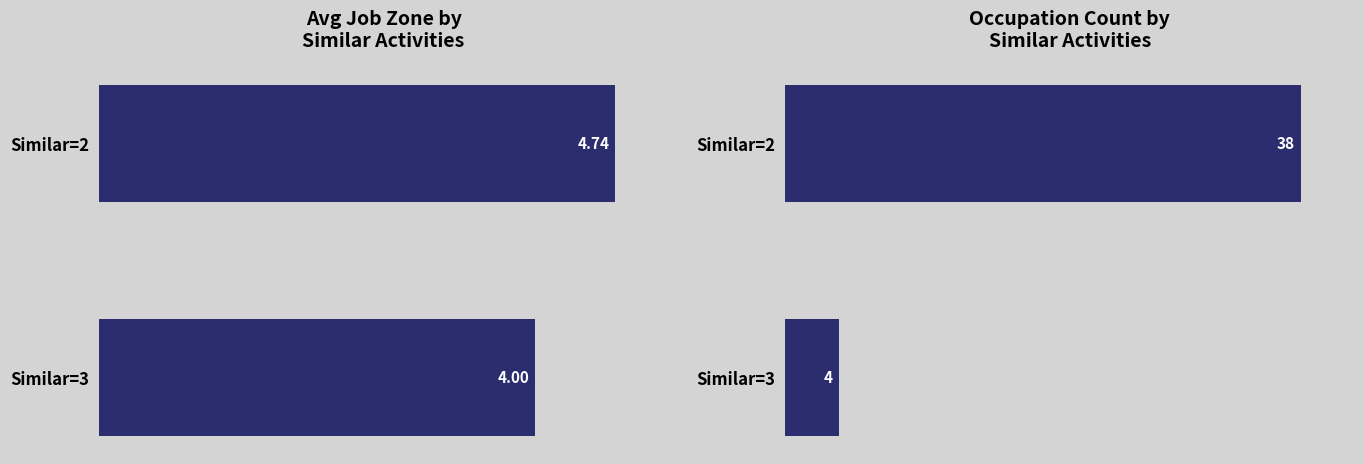

What is the sum of all Avg Job Zone values?

8.7